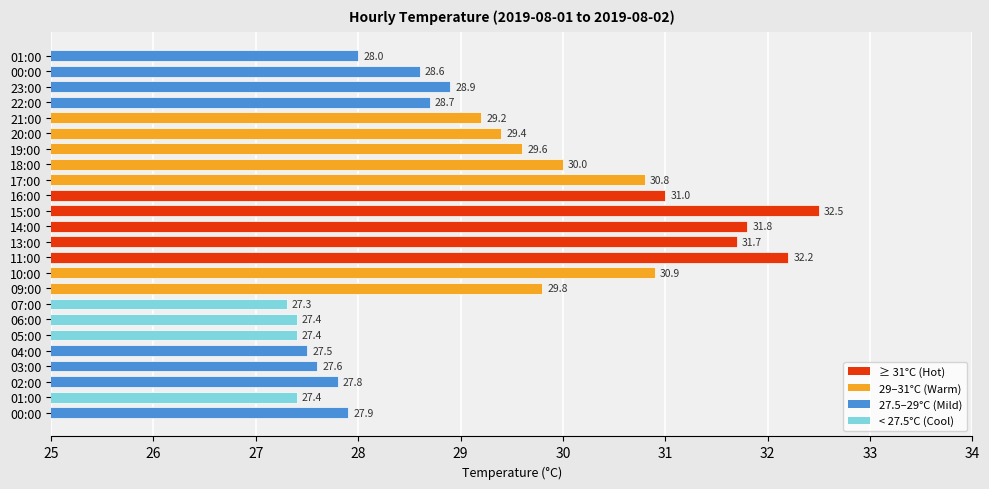

How many bars are there in total?

24